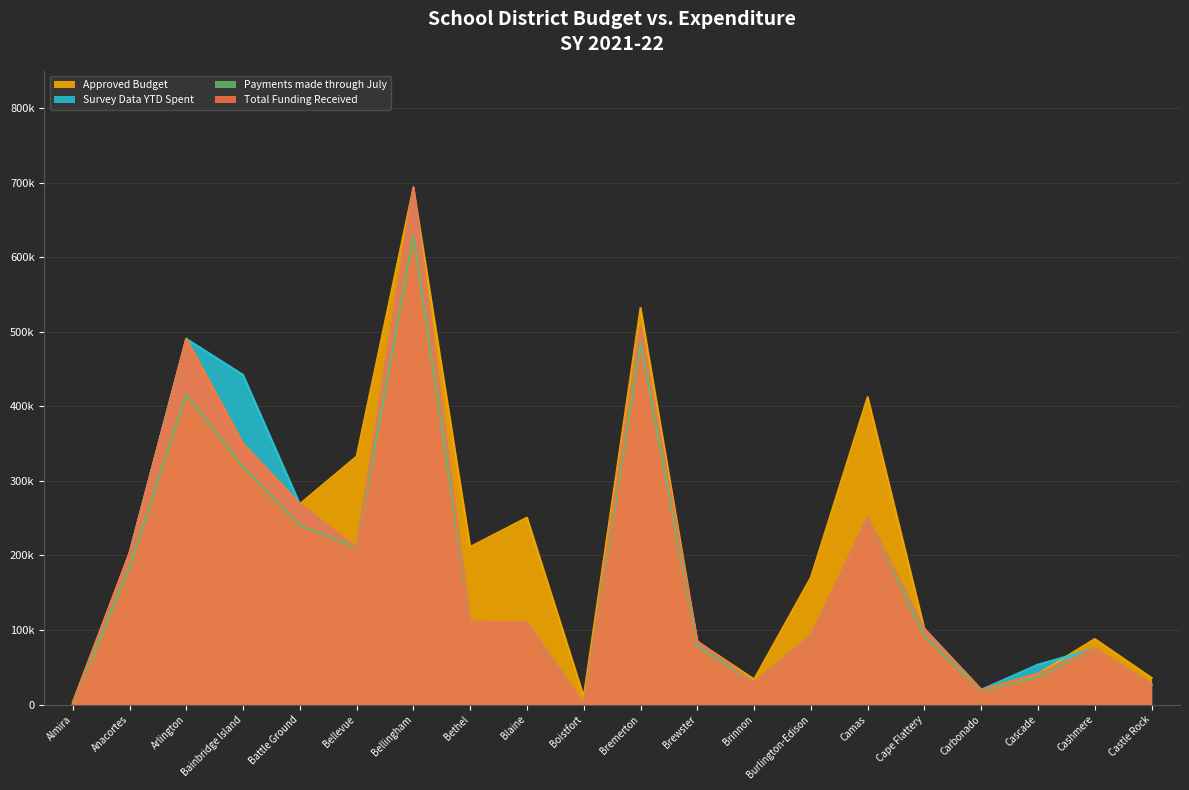

Which series has the largest range (max minus min)?

Survey Data YTD Spent